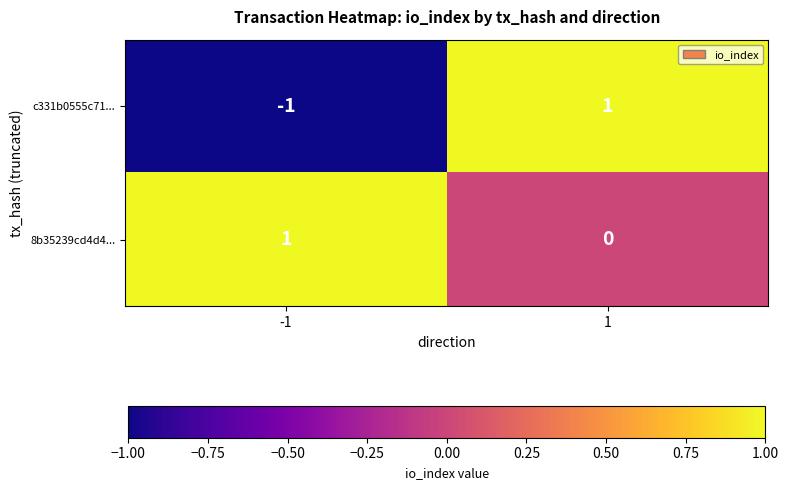

At which category is the sum across all series the highest?

1